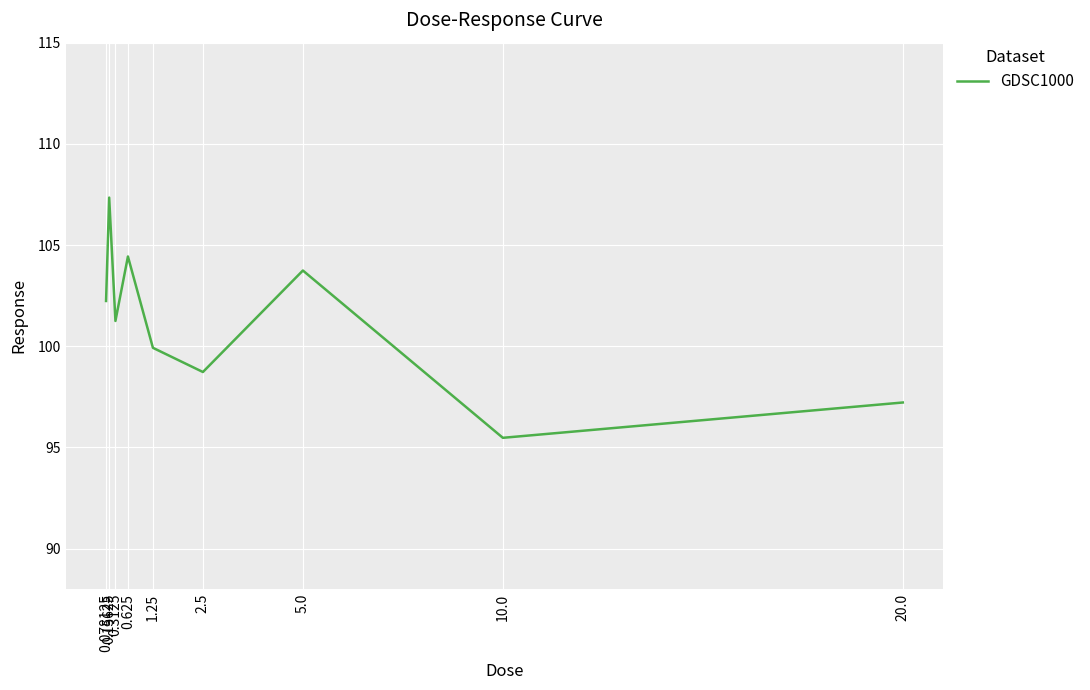

Reading right to left, what are all the values shown in this chart?

20.0=97.2	10.0=95.5	5.0=103.7	2.5=98.7	1.25=99.9	0.625=104.4	0.3125=101.2	0.15625=107.3	0.078125=102.2